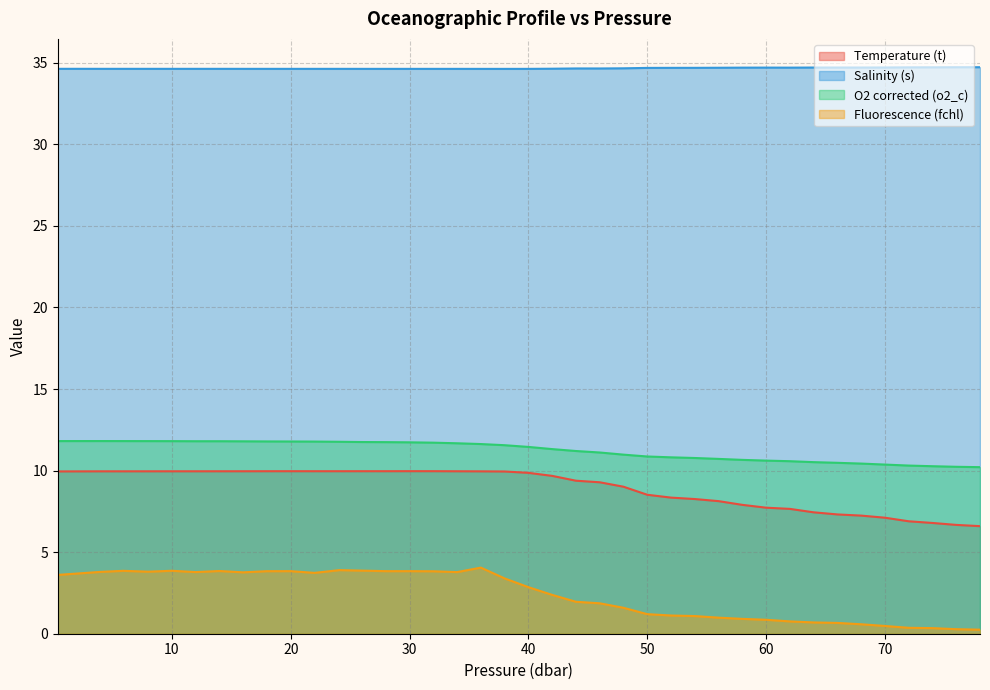

Which label corresponds to the largest value in the chart?

78.0